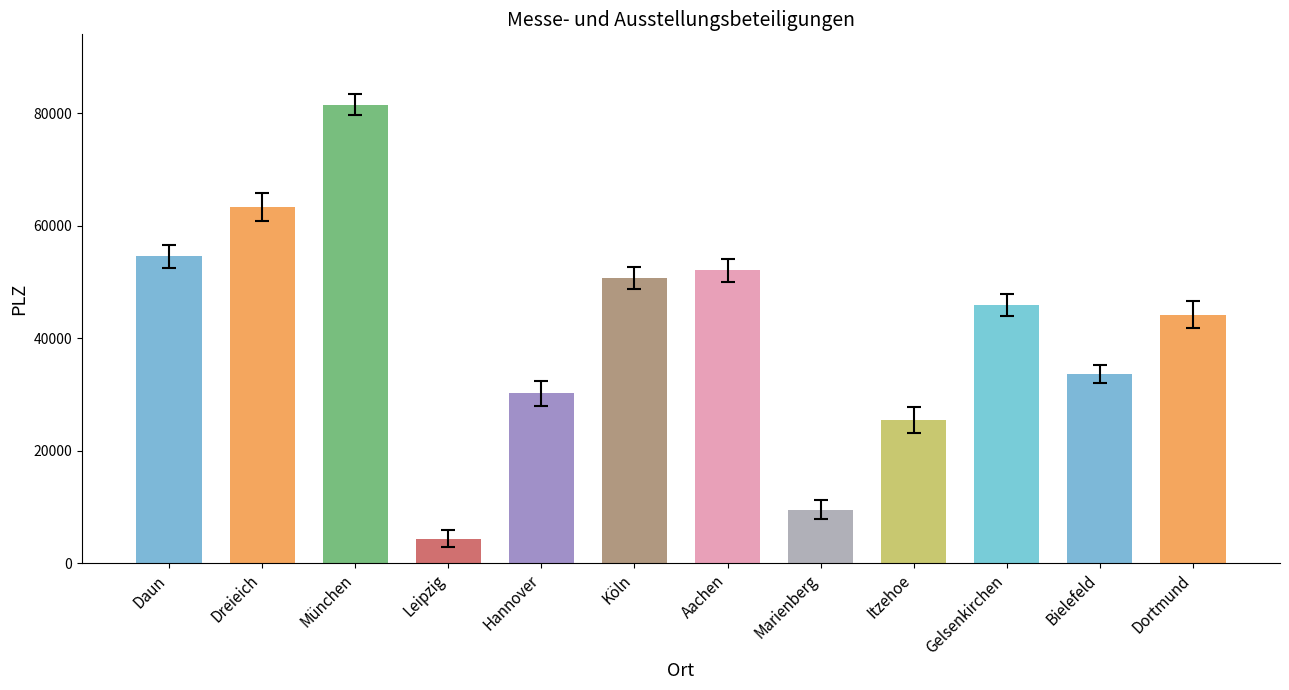

Reading right to left, transcribe all the data shown in this chart.

Dortmund=44139	Bielefeld=33602	Gelsenkirchen=45886	Itzehoe=25524	Marienberg=9496	Aachen=52062	Köln=50679	Hannover=30175	Leipzig=4356	München=81539	Dreieich=63303	Daun=54550